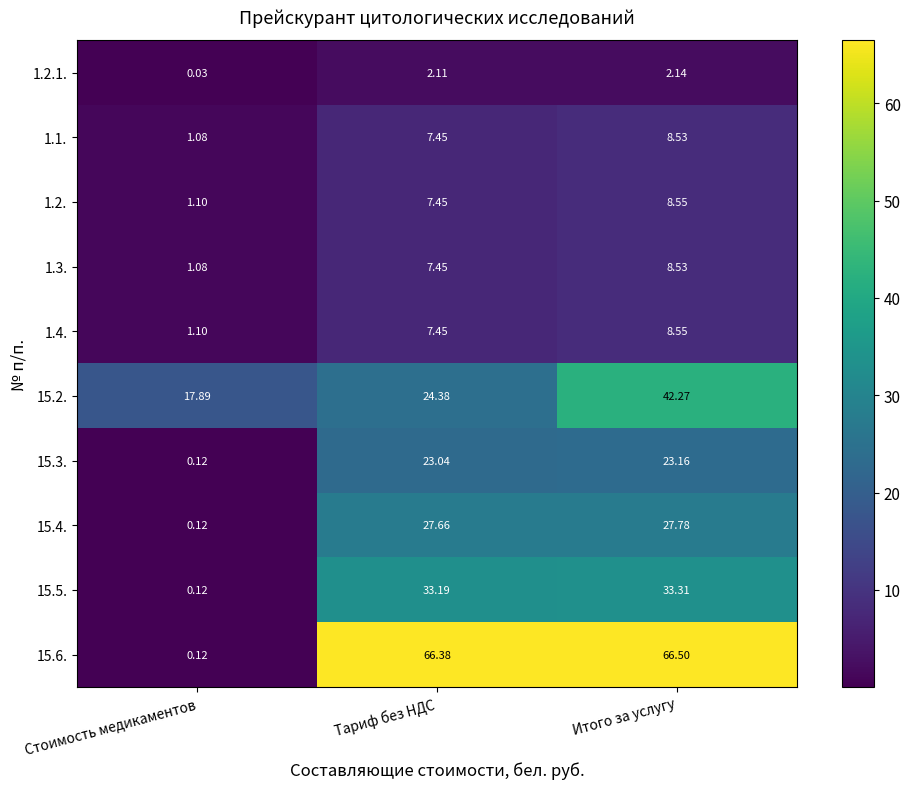

Where is 1.1. nearest to the value 4?

Стоимость медикаментов